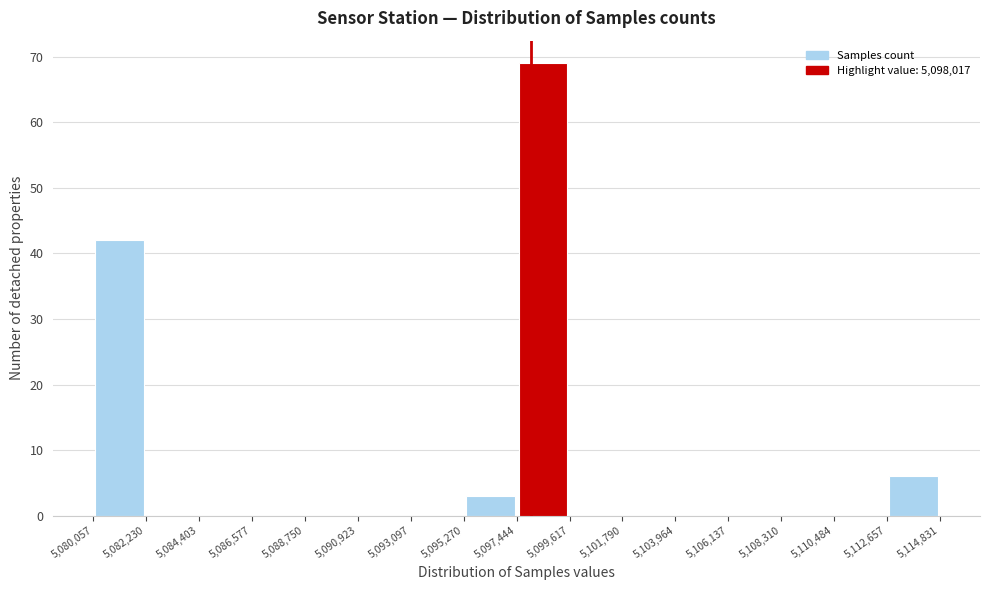

Reading left to right, transcribe this chart: for each bar, give the range it covers on the x-axis and its height. The values are not printed on the chart, so give them approximately, as read against the axis.

5,080,057 to 5,082,230: 42
5,082,230 to 5,084,403: 0
5,084,403 to 5,086,577: 0
5,086,577 to 5,088,750: 0
5,088,750 to 5,090,923: 0
5,090,923 to 5,093,097: 0
5,093,097 to 5,095,270: 0
5,095,270 to 5,097,444: 3
5,097,444 to 5,099,617: 69
5,099,617 to 5,101,790: 0
5,101,790 to 5,103,964: 0
5,103,964 to 5,106,137: 0
5,106,137 to 5,108,310: 0
5,108,310 to 5,110,484: 0
5,110,484 to 5,112,657: 0
5,112,657 to 5,114,831: 6